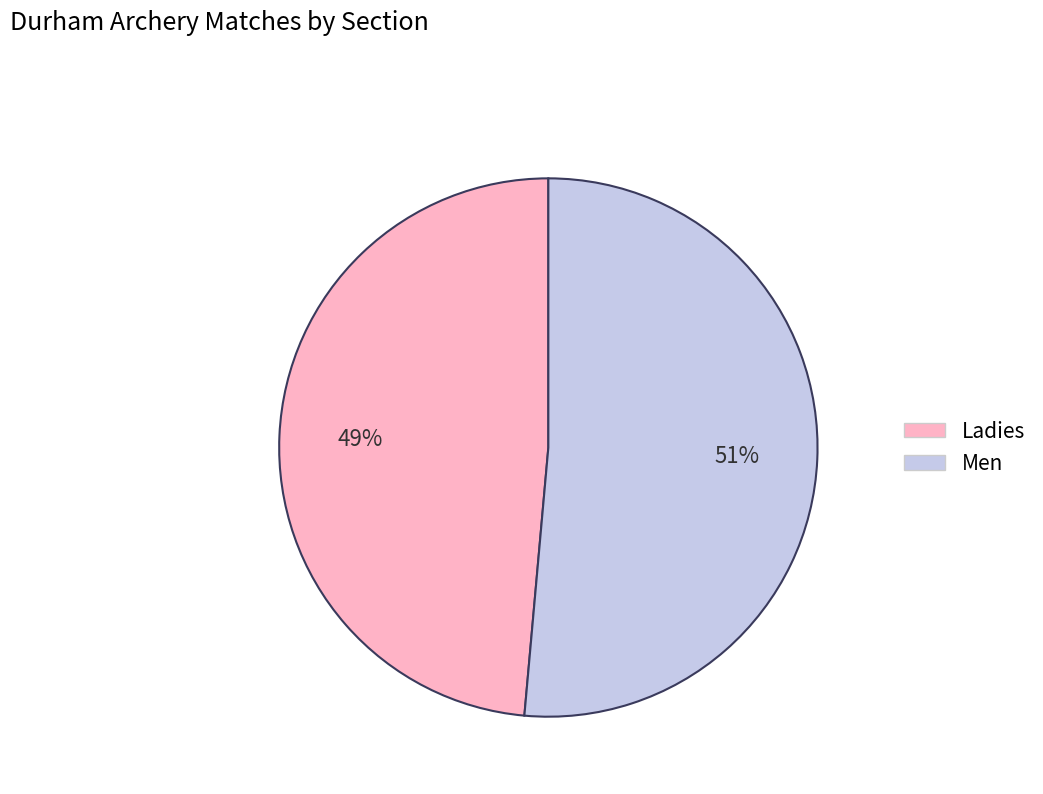

Which category accounts for the majority?

Men